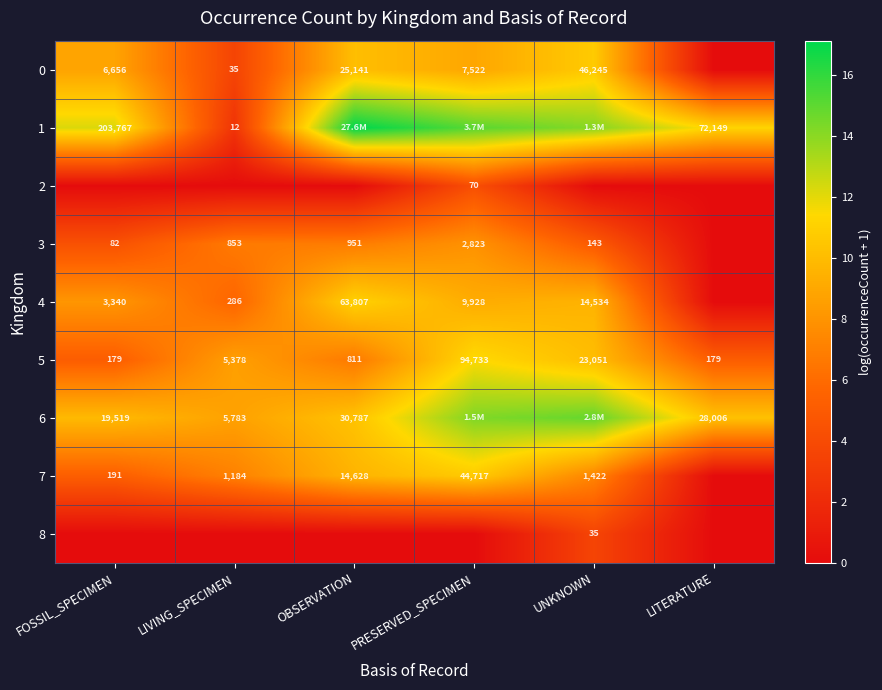

Which label corresponds to the smallest value in the chart?

LITERATURE